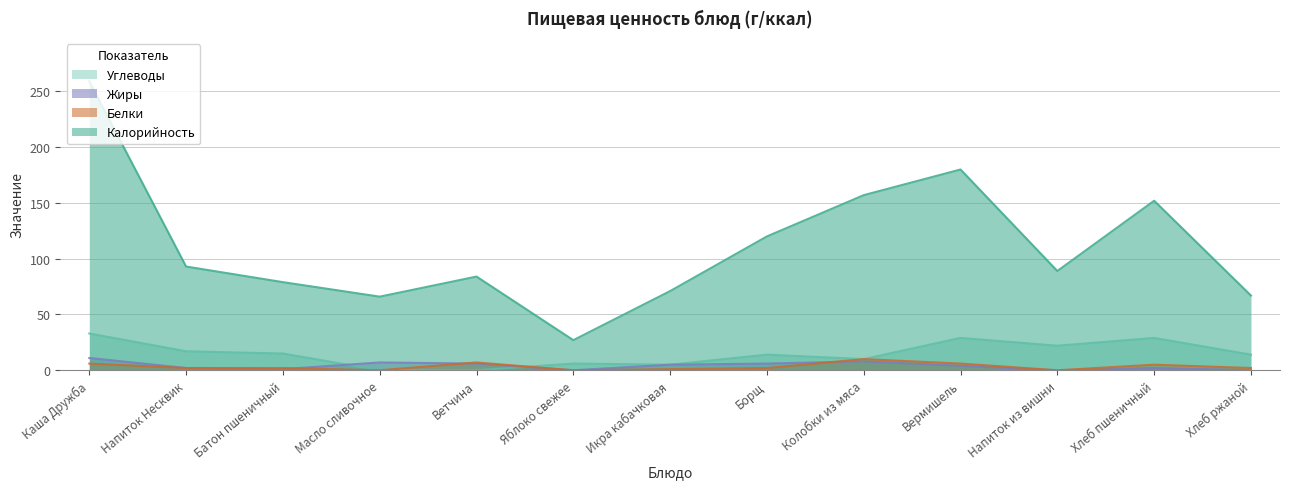

What is the difference between the second highest and minimum values in the Углеводы series?

29